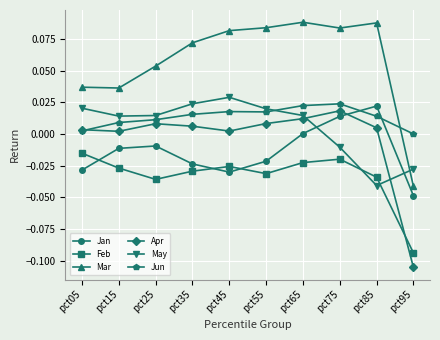

True or false: May and Apr cross at least once.

True